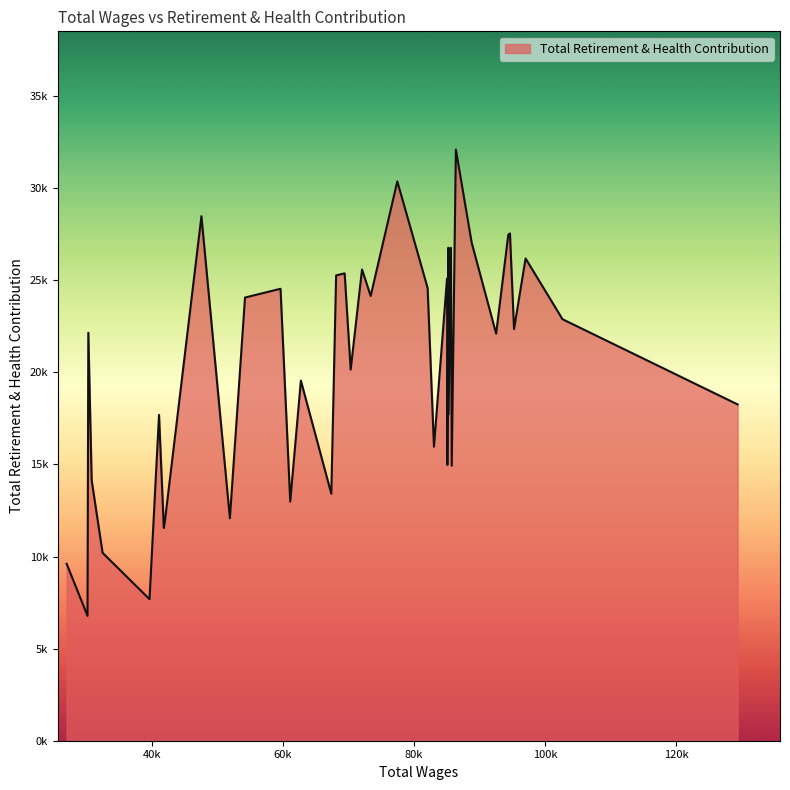

Does the chart have visible grid lines?

No